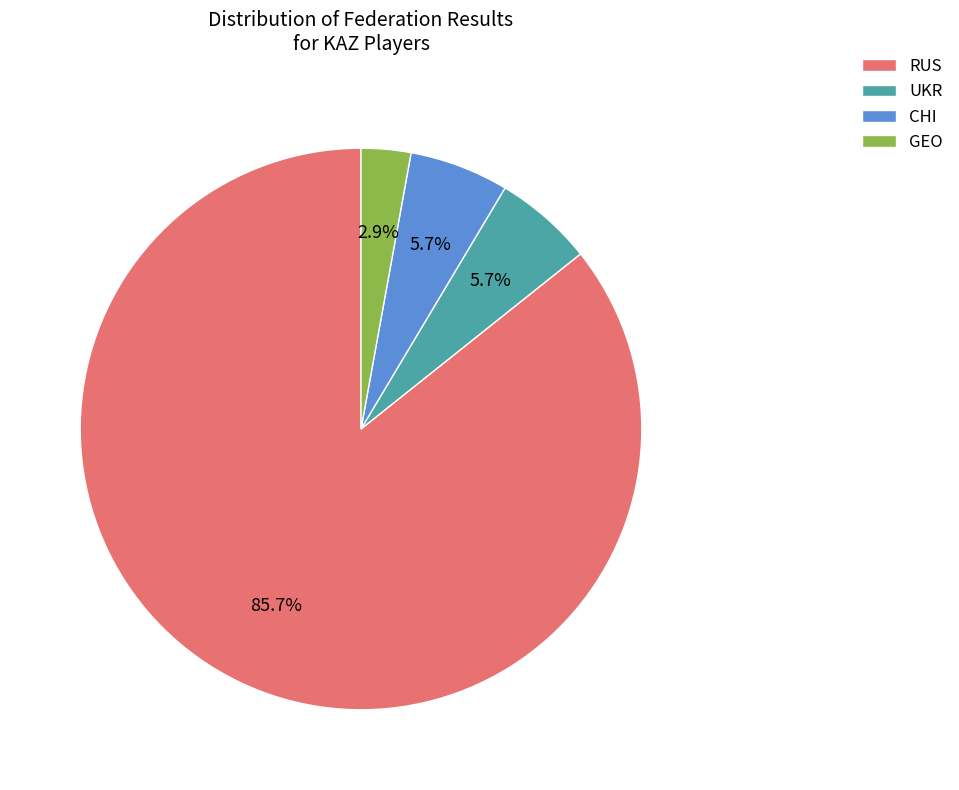

To the nearest percent, what is the combined percentage of RUS and UKR?

91%